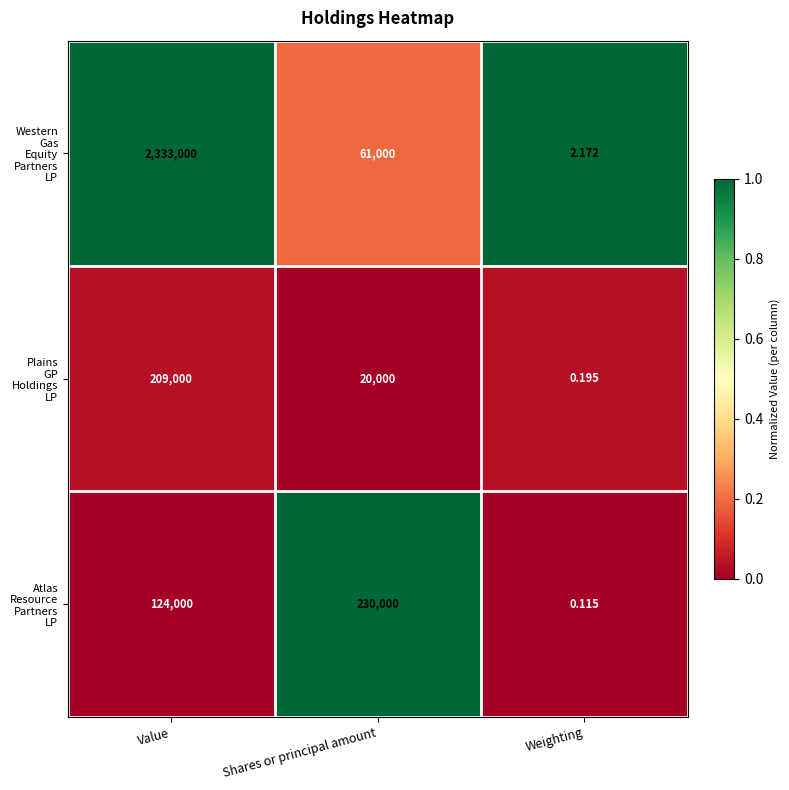

At which category is the sum across all series the highest?

Value